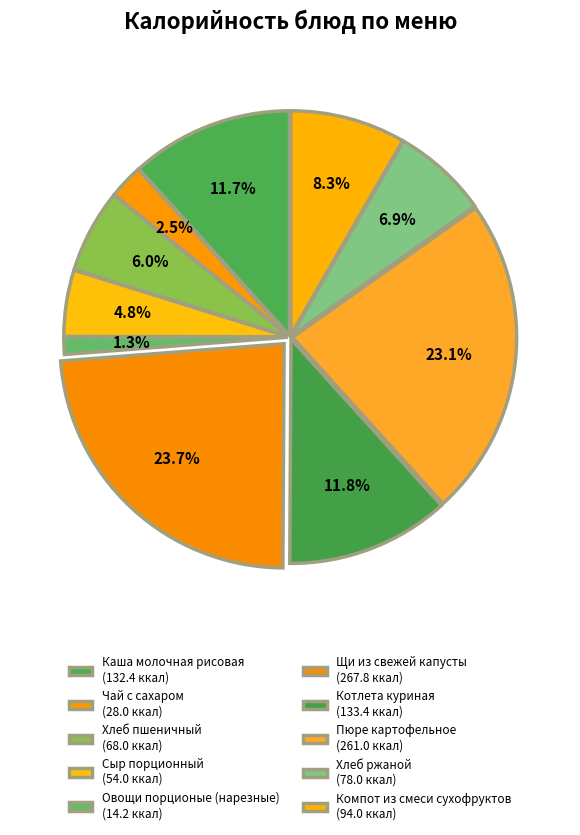

How many slices are in this pie chart?

10